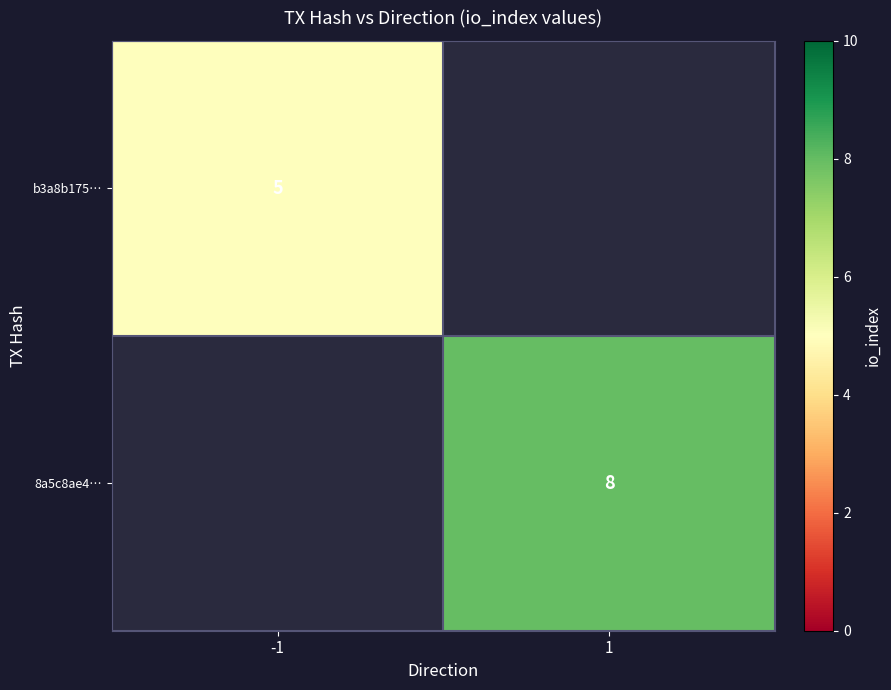

Which category has the highest value across all series?

1